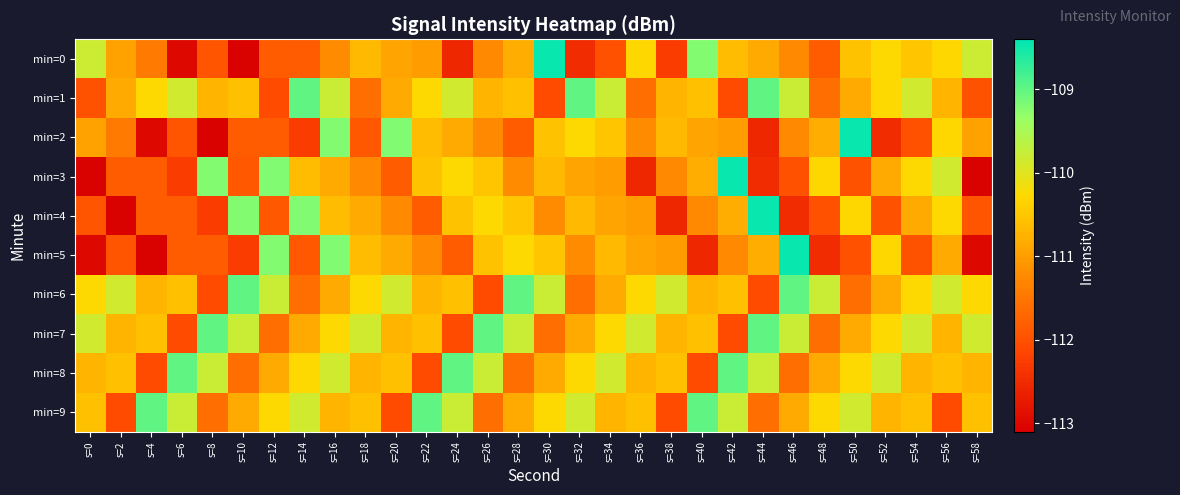

Reading right to left, transcribe all the data shown in this chart.

min=0: s=58=-109.8	s=56=-110.3	s=54=-110.5	s=52=-110.3	s=50=-110.6	s=48=-111.8	s=46=-111.2	s=44=-110.9	s=42=-110.6	s=40=-109.2	s=38=-112.3	s=36=-110.3	s=34=-112.0	s=32=-112.5	s=30=-108.5	s=28=-110.8	s=26=-111.2	s=24=-112.6	s=22=-111.0	s=20=-110.9	s=18=-110.7	s=16=-111.2	s=14=-111.9	s=12=-111.8	s=10=-113.1	s=8=-111.9	s=6=-113.0	s=4=-111.5	s=2=-110.9	s=0=-109.8
min=1: s=58=-112.0	s=56=-110.7	s=54=-109.8	s=52=-110.3	s=50=-110.9	s=48=-111.6	s=46=-109.8	s=44=-109.0	s=42=-112.1	s=40=-110.6	s=38=-110.7	s=36=-111.6	s=34=-109.8	s=32=-109.0	s=30=-112.1	s=28=-110.6	s=26=-110.7	s=24=-109.8	s=22=-110.3	s=20=-110.9	s=18=-111.6	s=16=-109.8	s=14=-109.0	s=12=-112.1	s=10=-110.6	s=8=-110.7	s=6=-109.8	s=4=-110.3	s=2=-110.9	s=0=-112.0
min=2: s=58=-110.9	s=56=-110.3	s=54=-112.0	s=52=-112.5	s=50=-108.5	s=48=-110.8	s=46=-111.2	s=44=-112.6	s=42=-111.0	s=40=-110.9	s=38=-110.7	s=36=-111.2	s=34=-110.5	s=32=-110.3	s=30=-110.6	s=28=-111.8	s=26=-111.2	s=24=-110.9	s=22=-110.6	s=20=-109.2	s=18=-111.9	s=16=-109.2	s=14=-112.3	s=12=-111.9	s=10=-111.8	s=8=-113.1	s=6=-111.9	s=4=-113.0	s=2=-111.5	s=0=-110.9
min=3: s=58=-113.1	s=56=-109.8	s=54=-110.3	s=52=-110.9	s=50=-112.0	s=48=-110.3	s=46=-112.0	s=44=-112.5	s=42=-108.5	s=40=-110.8	s=38=-111.2	s=36=-112.6	s=34=-111.0	s=32=-110.9	s=30=-110.7	s=28=-111.2	s=26=-110.5	s=24=-110.3	s=22=-110.6	s=20=-111.8	s=18=-111.2	s=16=-110.9	s=14=-110.6	s=12=-109.2	s=10=-111.9	s=8=-109.2	s=6=-112.3	s=4=-111.9	s=2=-111.8	s=0=-113.1
min=4: s=58=-111.9	s=56=-110.3	s=54=-110.9	s=52=-112.0	s=50=-110.3	s=48=-112.0	s=46=-112.5	s=44=-108.5	s=42=-110.8	s=40=-111.2	s=38=-112.6	s=36=-111.0	s=34=-110.9	s=32=-110.7	s=30=-111.2	s=28=-110.5	s=26=-110.3	s=24=-110.6	s=22=-111.8	s=20=-111.2	s=18=-110.9	s=16=-110.6	s=14=-109.2	s=12=-111.9	s=10=-109.2	s=8=-112.3	s=6=-111.9	s=4=-111.8	s=2=-113.1	s=0=-111.9
min=5: s=58=-113.0	s=56=-110.9	s=54=-112.0	s=52=-110.3	s=50=-112.0	s=48=-112.5	s=46=-108.5	s=44=-110.8	s=42=-111.2	s=40=-112.6	s=38=-111.0	s=36=-110.9	s=34=-110.7	s=32=-111.2	s=30=-110.5	s=28=-110.3	s=26=-110.6	s=24=-111.8	s=22=-111.2	s=20=-110.9	s=18=-110.6	s=16=-109.2	s=14=-111.9	s=12=-109.2	s=10=-112.3	s=8=-111.9	s=6=-111.8	s=4=-113.1	s=2=-111.9	s=0=-113.0
min=6: s=58=-110.3	s=56=-109.8	s=54=-110.3	s=52=-110.9	s=50=-111.6	s=48=-109.8	s=46=-109.0	s=44=-112.1	s=42=-110.6	s=40=-110.7	s=38=-109.8	s=36=-110.3	s=34=-110.9	s=32=-111.6	s=30=-109.8	s=28=-109.0	s=26=-112.1	s=24=-110.6	s=22=-110.7	s=20=-109.8	s=18=-110.3	s=16=-110.9	s=14=-111.6	s=12=-109.8	s=10=-109.0	s=8=-112.1	s=6=-110.6	s=4=-110.7	s=2=-109.8	s=0=-110.3
min=7: s=58=-109.8	s=56=-110.7	s=54=-109.8	s=52=-110.3	s=50=-110.9	s=48=-111.6	s=46=-109.8	s=44=-109.0	s=42=-112.1	s=40=-110.6	s=38=-110.7	s=36=-109.8	s=34=-110.3	s=32=-110.9	s=30=-111.6	s=28=-109.8	s=26=-109.0	s=24=-112.1	s=22=-110.6	s=20=-110.7	s=18=-109.8	s=16=-110.3	s=14=-110.9	s=12=-111.6	s=10=-109.8	s=8=-109.0	s=6=-112.1	s=4=-110.6	s=2=-110.7	s=0=-109.8
min=8: s=58=-110.7	s=56=-110.6	s=54=-110.7	s=52=-109.8	s=50=-110.3	s=48=-110.9	s=46=-111.6	s=44=-109.8	s=42=-109.0	s=40=-112.1	s=38=-110.6	s=36=-110.7	s=34=-109.8	s=32=-110.3	s=30=-110.9	s=28=-111.6	s=26=-109.8	s=24=-109.0	s=22=-112.1	s=20=-110.6	s=18=-110.7	s=16=-109.8	s=14=-110.3	s=12=-110.9	s=10=-111.6	s=8=-109.8	s=6=-109.0	s=4=-112.1	s=2=-110.6	s=0=-110.7
min=9: s=58=-110.6	s=56=-112.1	s=54=-110.6	s=52=-110.7	s=50=-109.8	s=48=-110.3	s=46=-110.9	s=44=-111.6	s=42=-109.8	s=40=-109.0	s=38=-112.1	s=36=-110.6	s=34=-110.7	s=32=-109.8	s=30=-110.3	s=28=-110.9	s=26=-111.6	s=24=-109.8	s=22=-109.0	s=20=-112.1	s=18=-110.6	s=16=-110.7	s=14=-109.8	s=12=-110.3	s=10=-110.9	s=8=-111.6	s=6=-109.8	s=4=-109.0	s=2=-112.1	s=0=-110.6